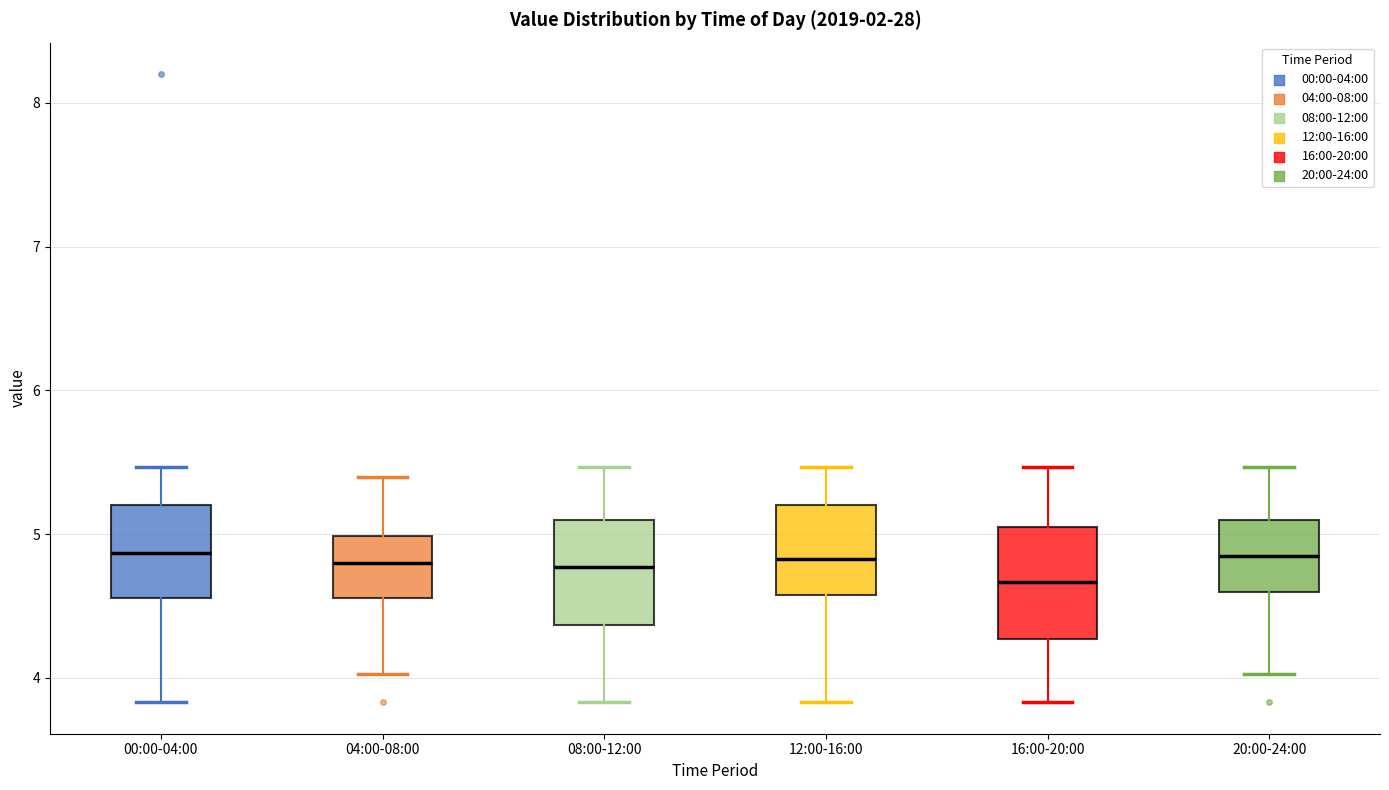

Where does the median line of the box for 20:00-24:00 sit on the y-axis? The values are not printed on the chart, so give them approximately, as read against the axis.

4.9